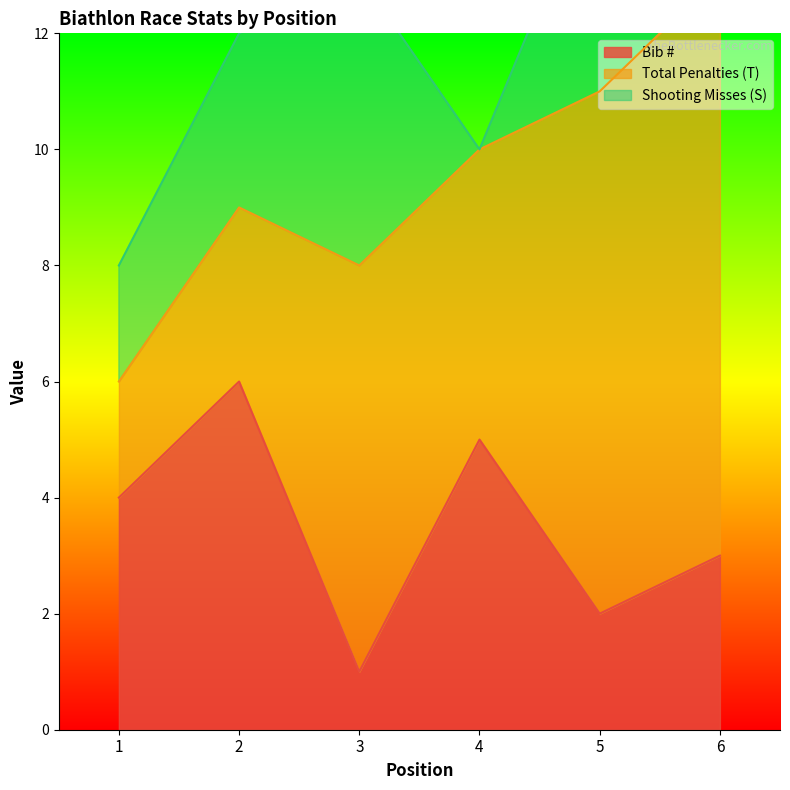

The Bib # series shows 2 at 1. True or false?

False